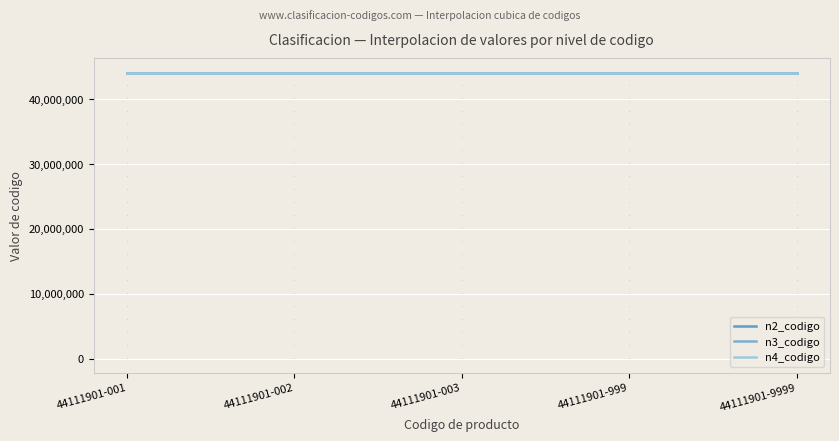

Does the chart display data point markers on the line(s)?

No